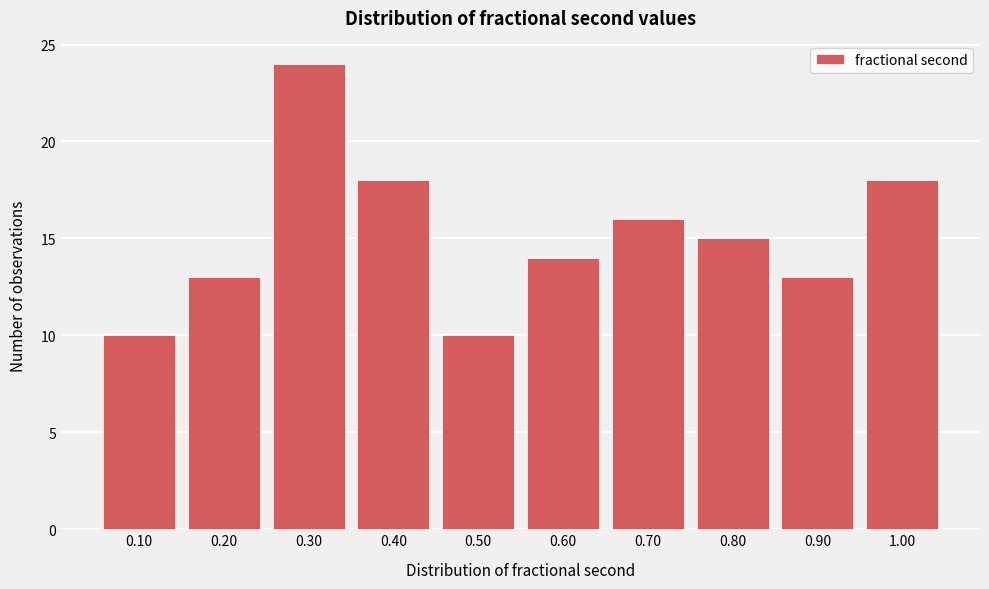

Reading left to right, extract all data points from this chart.

10	13	24	18	10	14	16	15	13	18